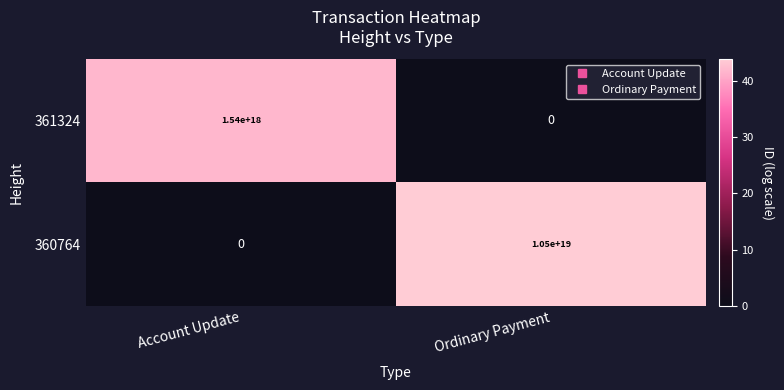

The 360764 series shows -3269958752707074560 at Account Update. True or false?

False